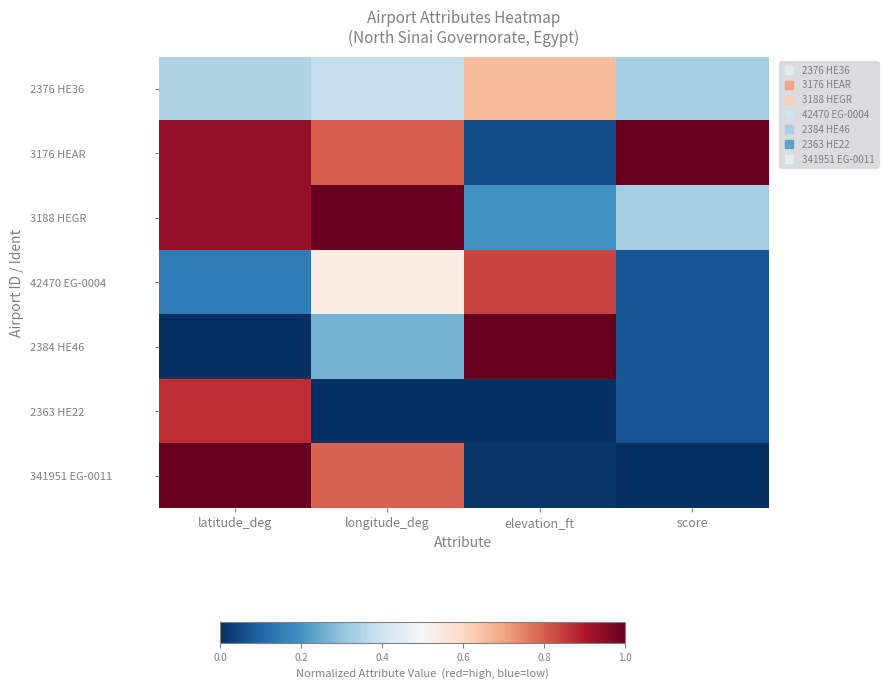

Reading left to right, what are all the values shown in this chart?

2376 HE36: latitude_deg=0.4	longitude_deg=0.4	elevation_ft=0.7	score=0.3
3176 HEAR: latitude_deg=0.9	longitude_deg=0.8	elevation_ft=0.1	score=1.0
3188 HEGR: latitude_deg=0.9	longitude_deg=1.0	elevation_ft=0.2	score=0.3
42470 EG-0004: latitude_deg=0.1	longitude_deg=0.5	elevation_ft=0.8	score=0.1
2384 HE46: latitude_deg=0.0	longitude_deg=0.3	elevation_ft=1.0	score=0.1
2363 HE22: latitude_deg=0.9	longitude_deg=0.0	elevation_ft=0.0	score=0.1
341951 EG-0011: latitude_deg=1.0	longitude_deg=0.8	elevation_ft=0.0	score=0.0